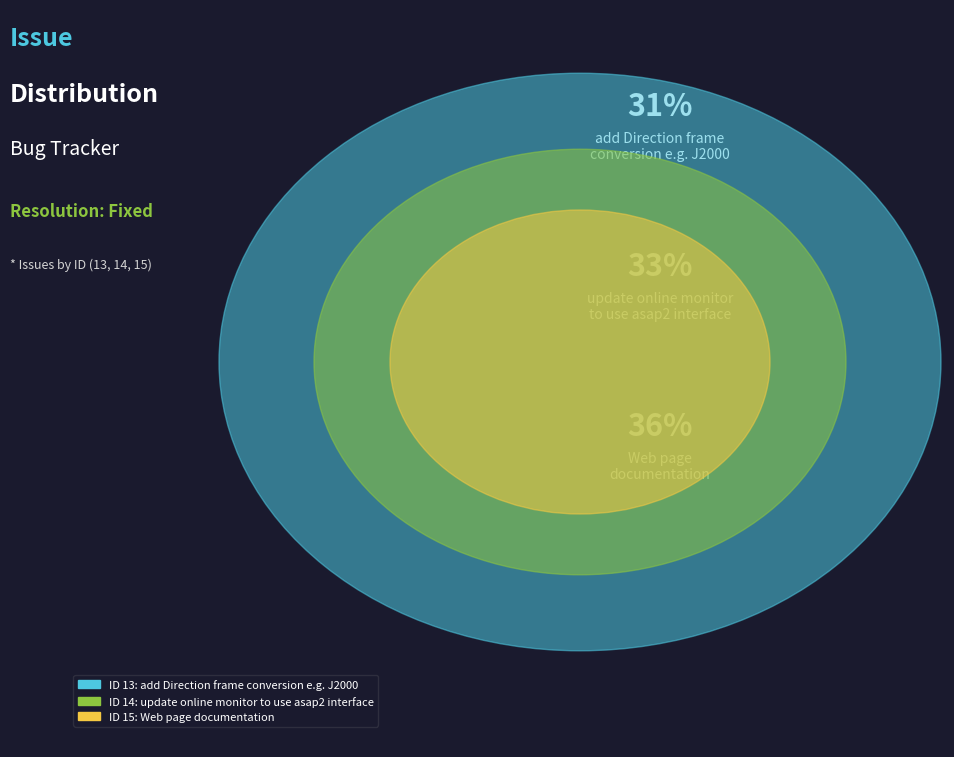

What is the change in value from add Direction frame
conversion e.g. J2000 to update online monitor
to use asap2 interface?

+1